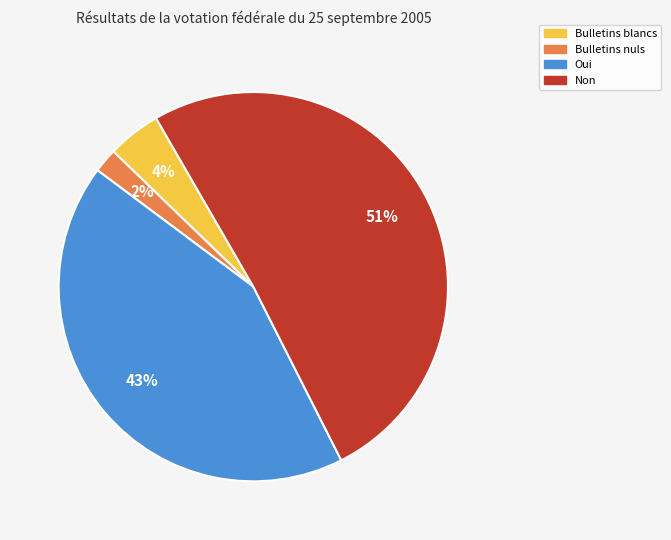

Is Non the majority of the pie?

Yes